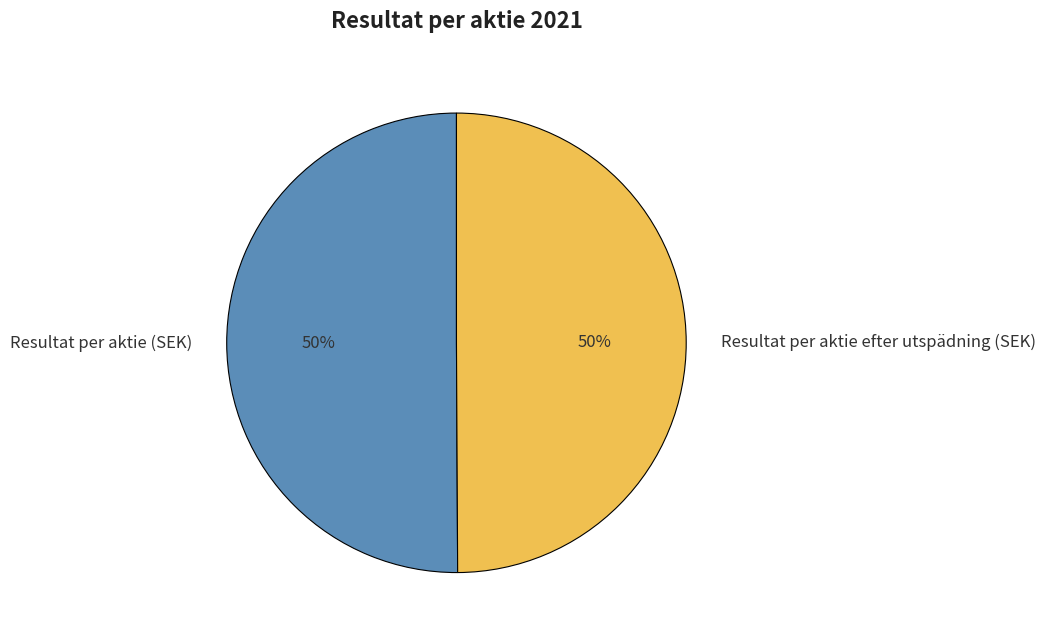

To the nearest percent, what portion does Resultat per aktie efter utspädning (SEK) represent?

50%